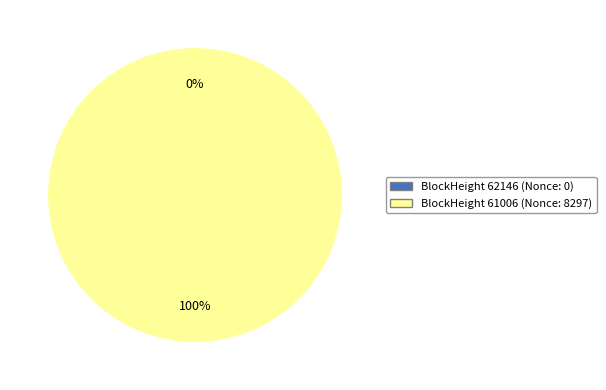

Which slice is the smallest?

62146